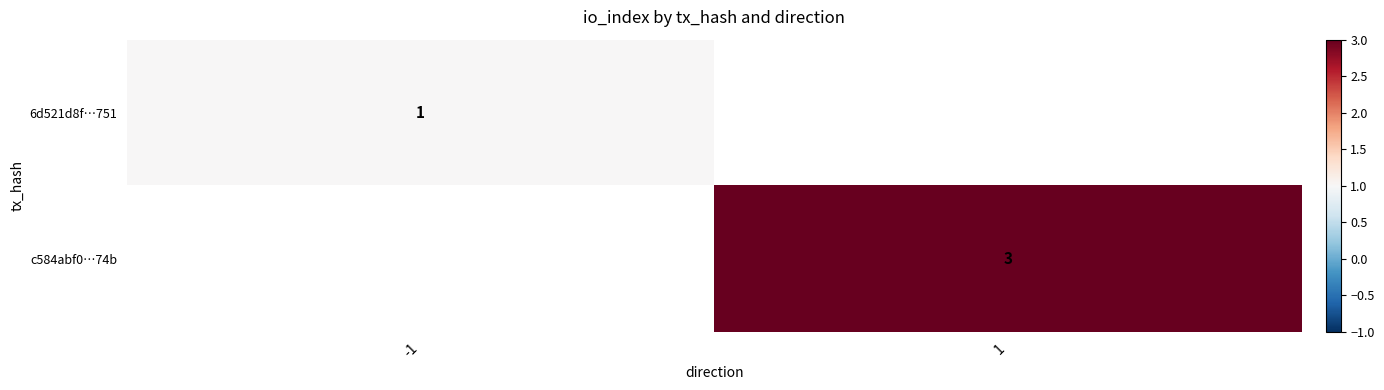

What is the greatest value displayed?

3.0